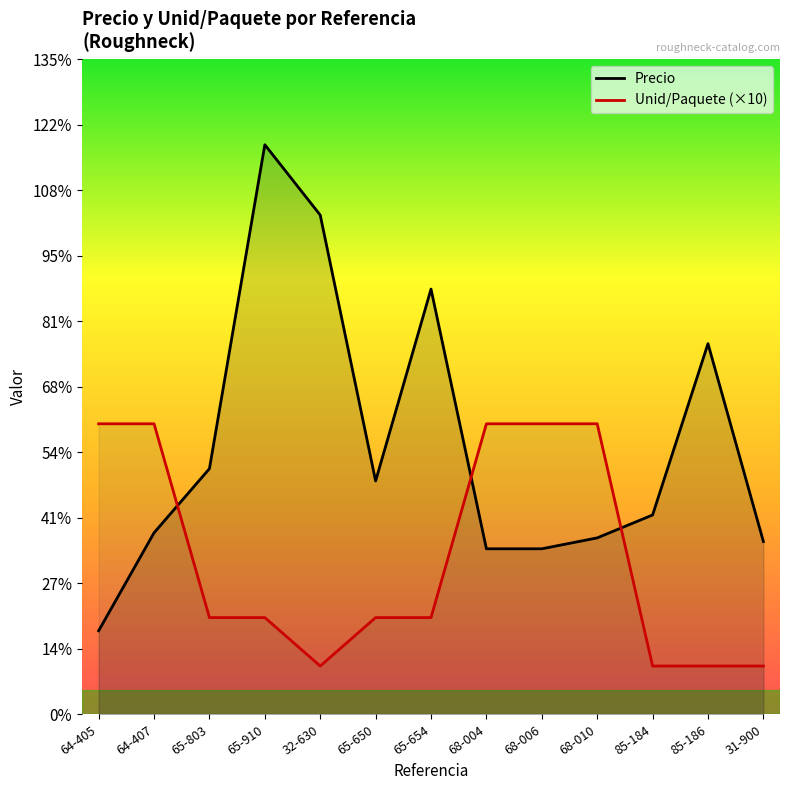

At how many categories does at least one series exceed 97?

2